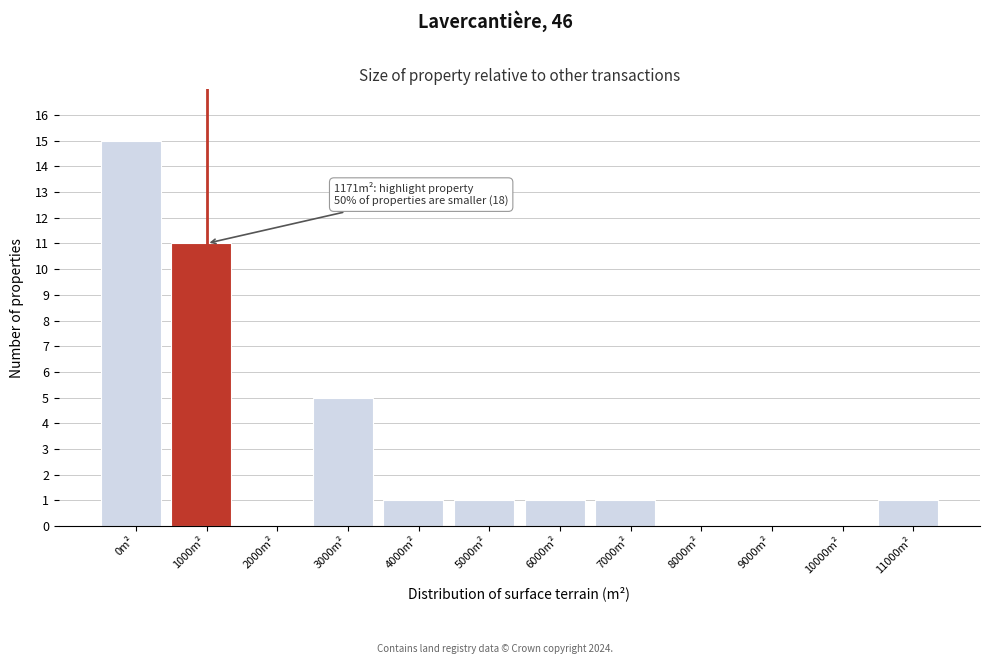

Reading right to left, list all the values displayed in this chart.

11000m²=1	10000m²=0	9000m²=0	8000m²=0	7000m²=1	6000m²=1	5000m²=1	4000m²=1	3000m²=5	2000m²=0	1000m²=11	0m²=15